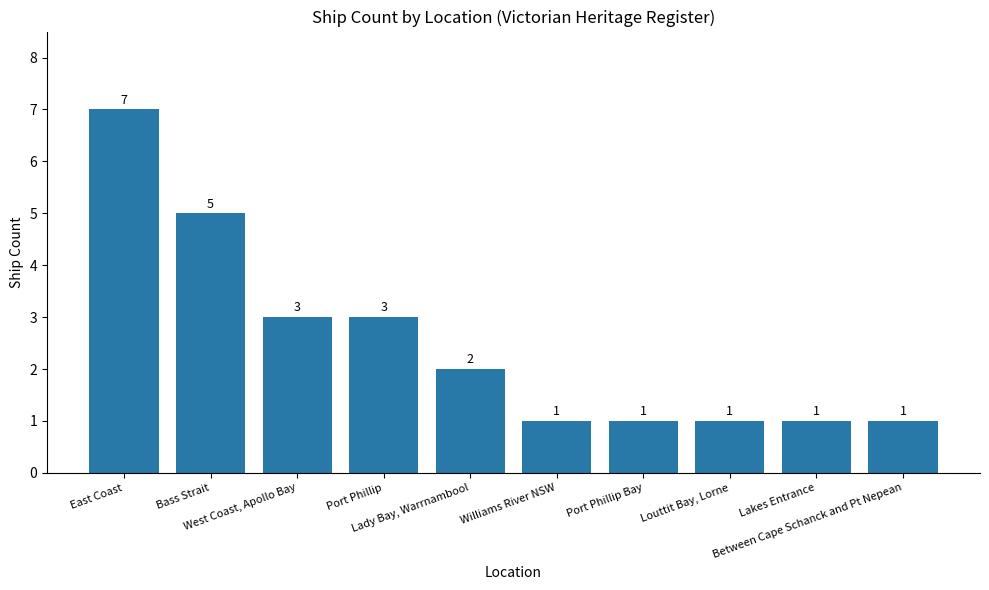

True or false: the data shows 3 at West Coast, Apollo Bay.

True